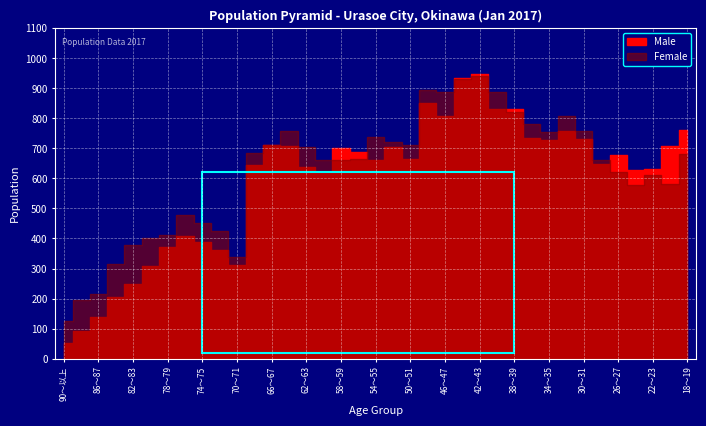

What is the value of the Female point at the 29th from the left?

756